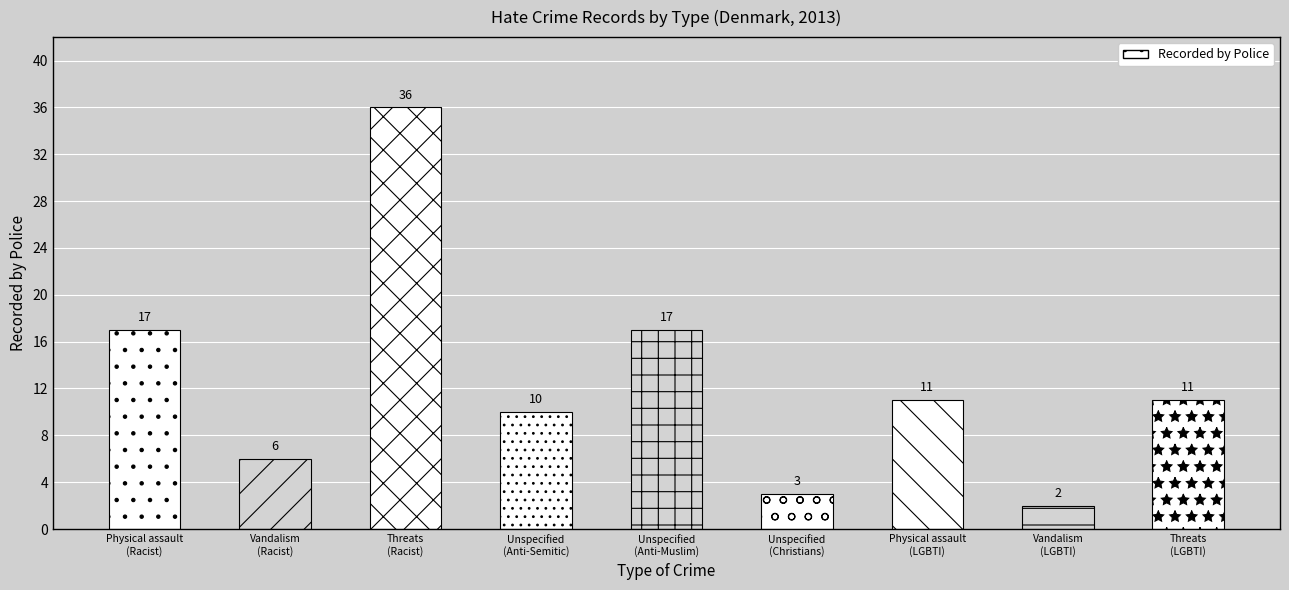

What is the label of the 6th bar from the left?

Unspecified
(Christians)